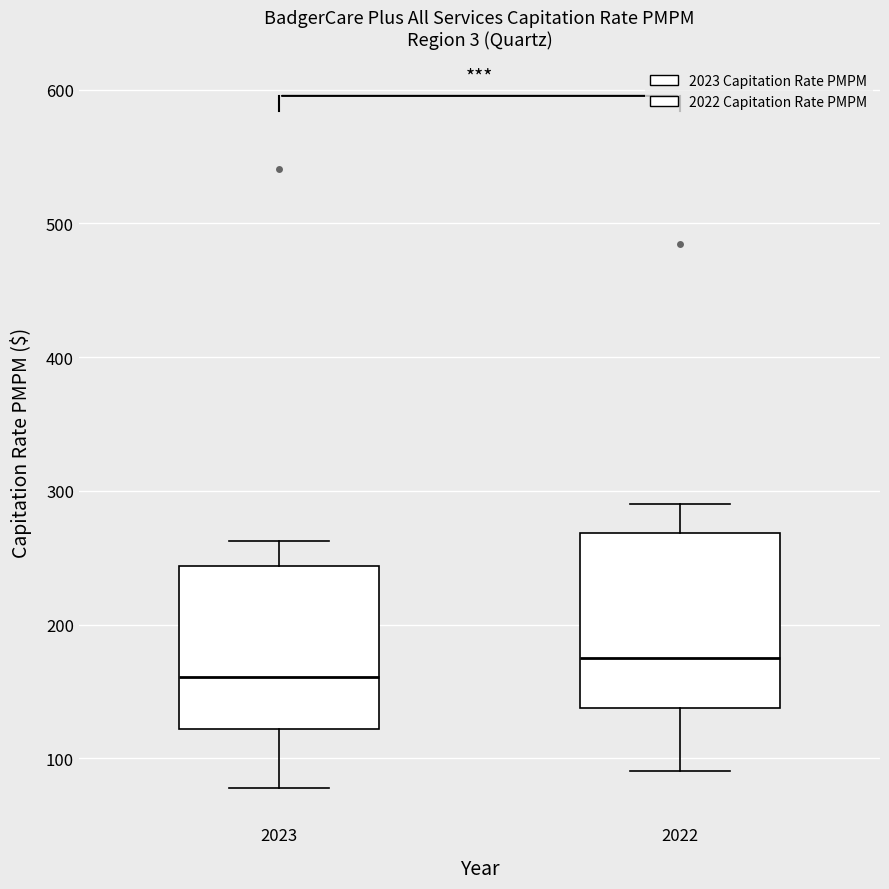

Reading left to right, transcribe this box plot: for each box, give where its median line is, the range the box spans, and where its two whiskers end, as read against the y-axis. The values are not printed on the chart, so give them approximately, as read against the axis.

2023: median 160, box 120 to 240, whiskers 80 to 260
2022: median 180, box 140 to 270, whiskers 90 to 290